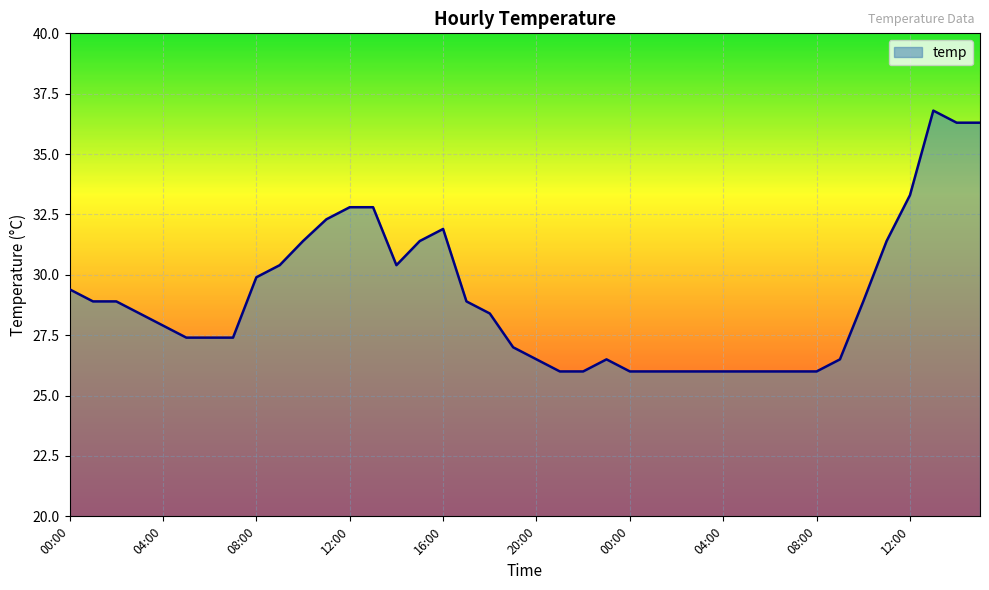

How many values are below 28?

19